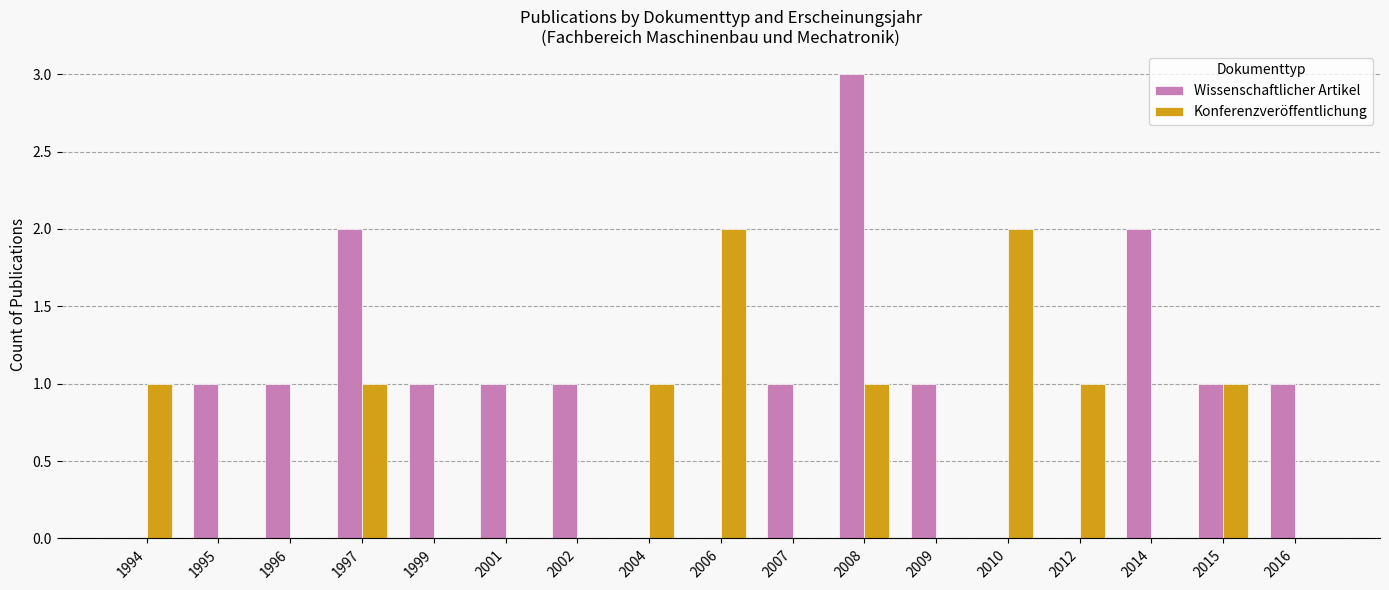

What is the spread (max minus min) of values at 1994?

1